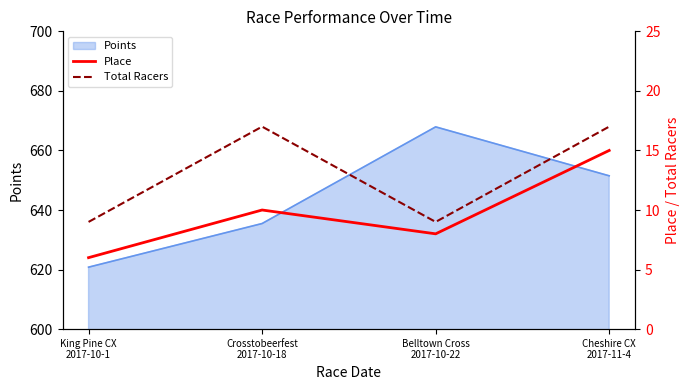

True or false: Total Racers and Place intersect in this chart.

False